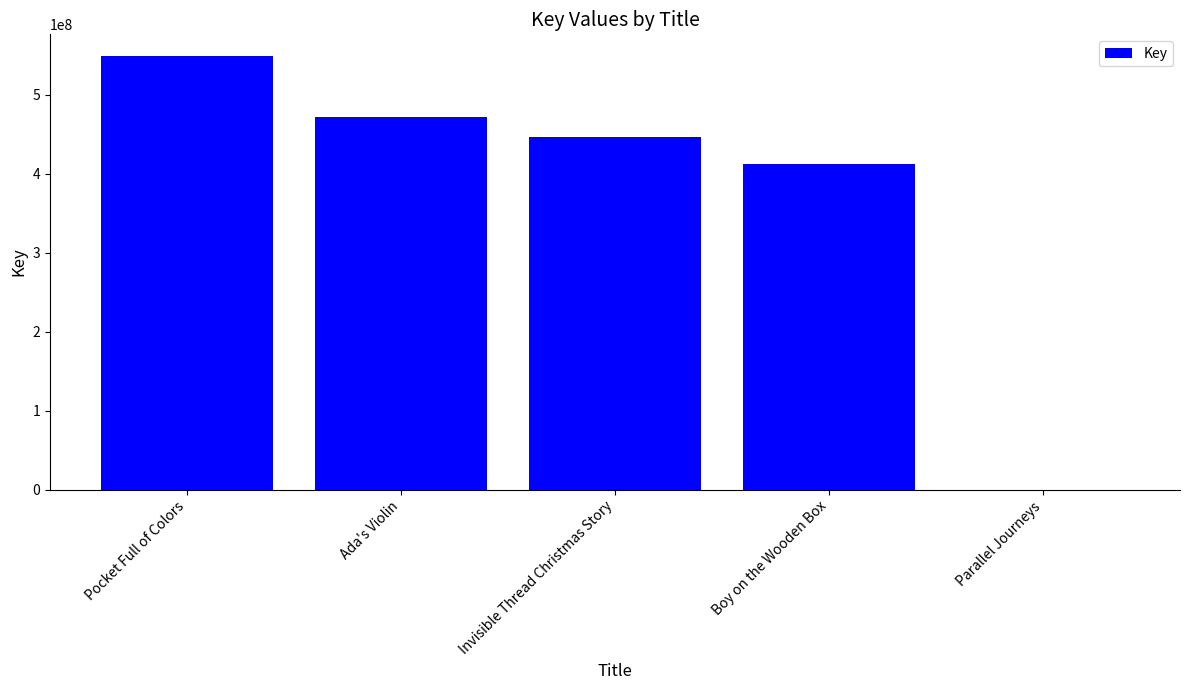

Reading left to right, what are all the values shown in this chart?

548773548	471633004	446290053	412394819	6528